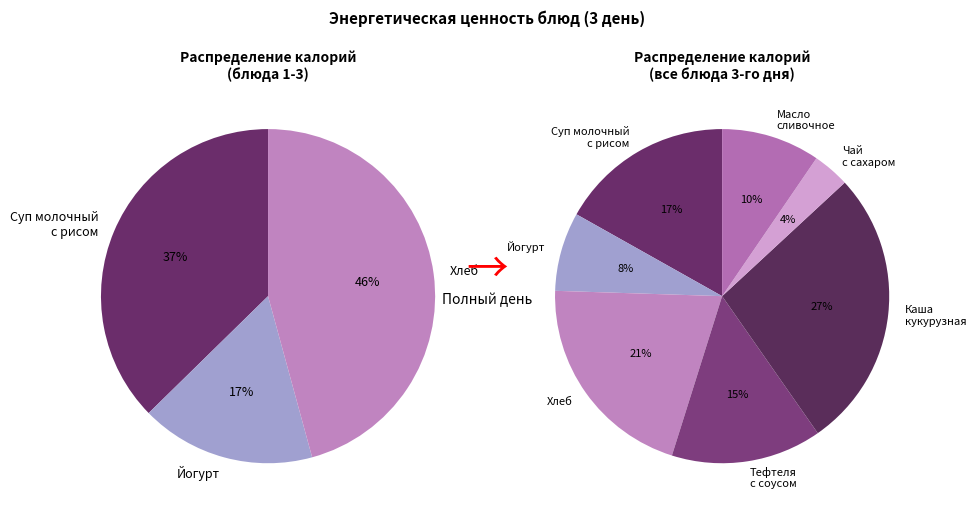

True or false: Чай с сахаром accounts for 4% of the total.

True